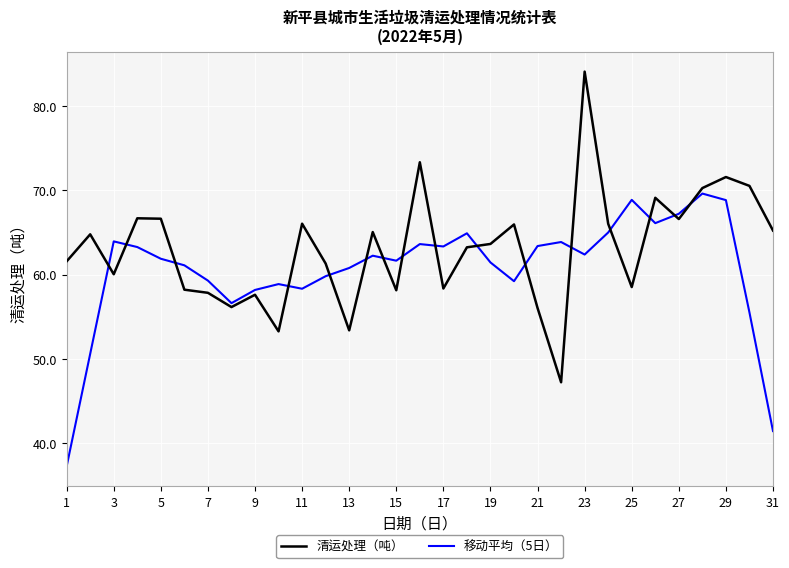

What is the highest value of the 移动平均（5日） series?

69.6